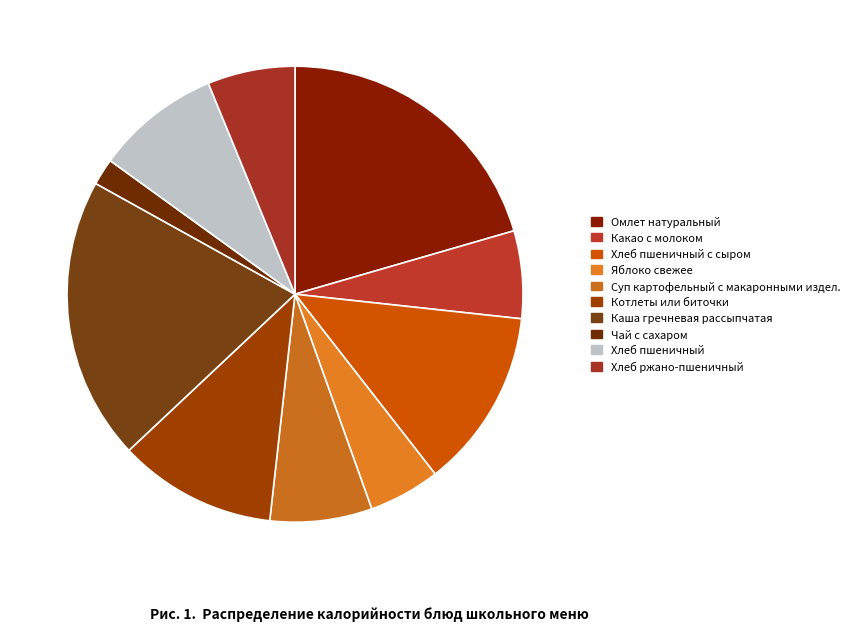

True or false: Хлеб пшеничный accounts for 9% of the total.

True